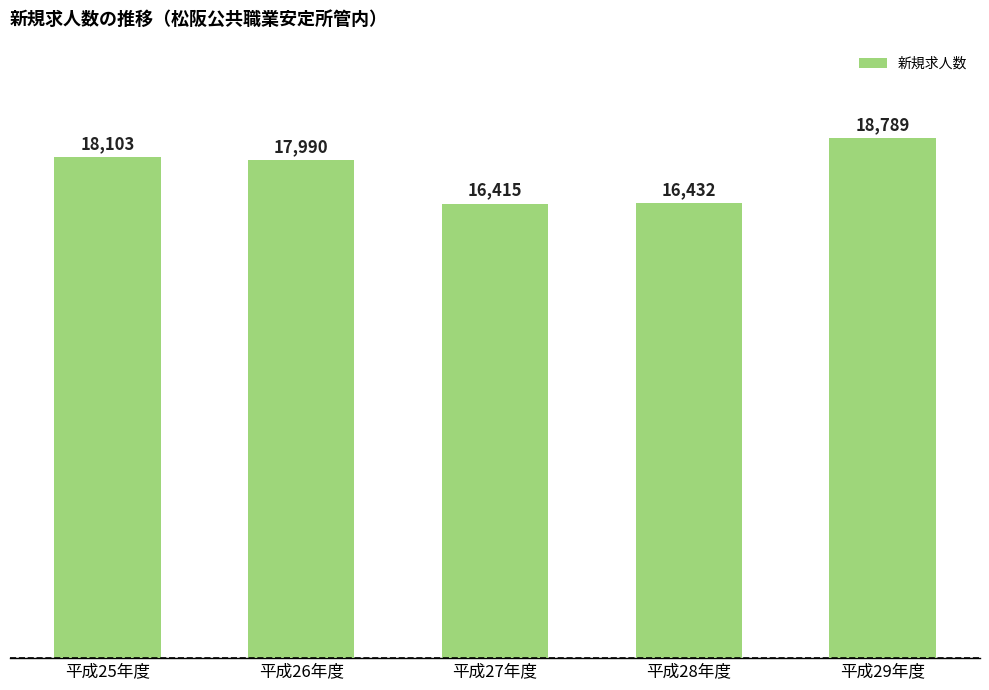

The chart shows a value of 16415 at 平成27年度. True or false?

True